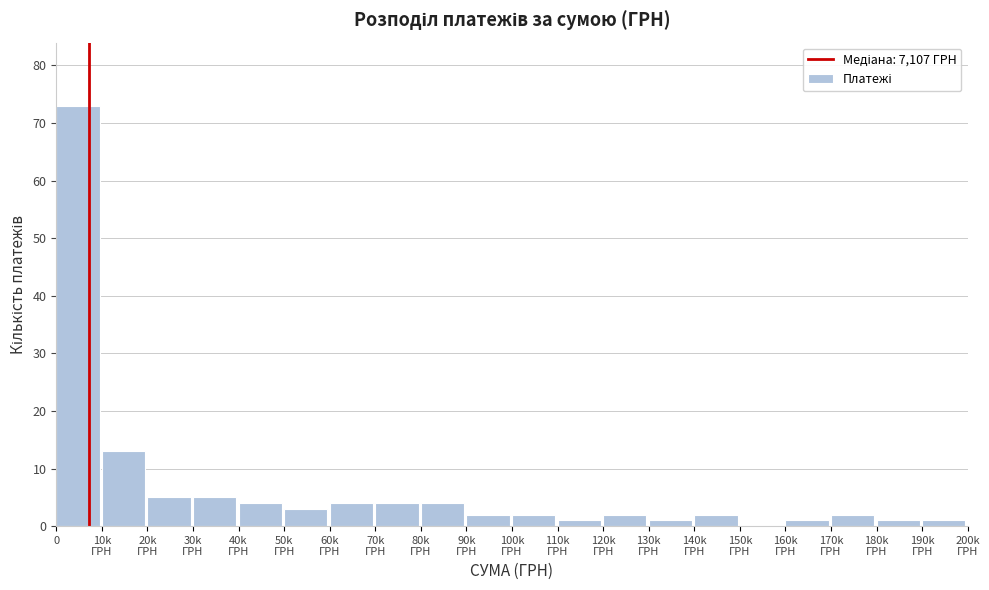

True or false: the data shows 25 at 0.

False